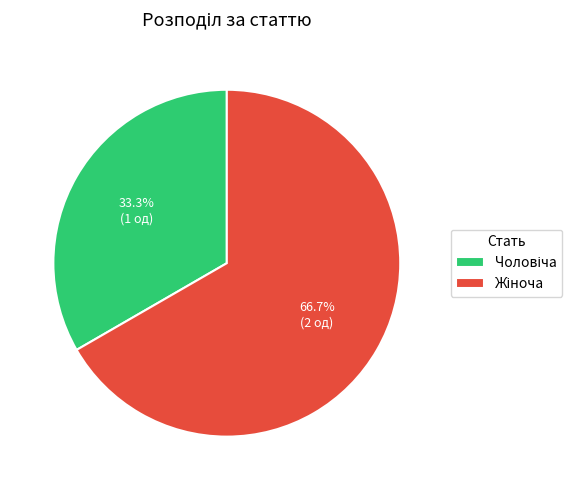

To the nearest percent, what is the difference between the largest and smallest slice percentages?

33%